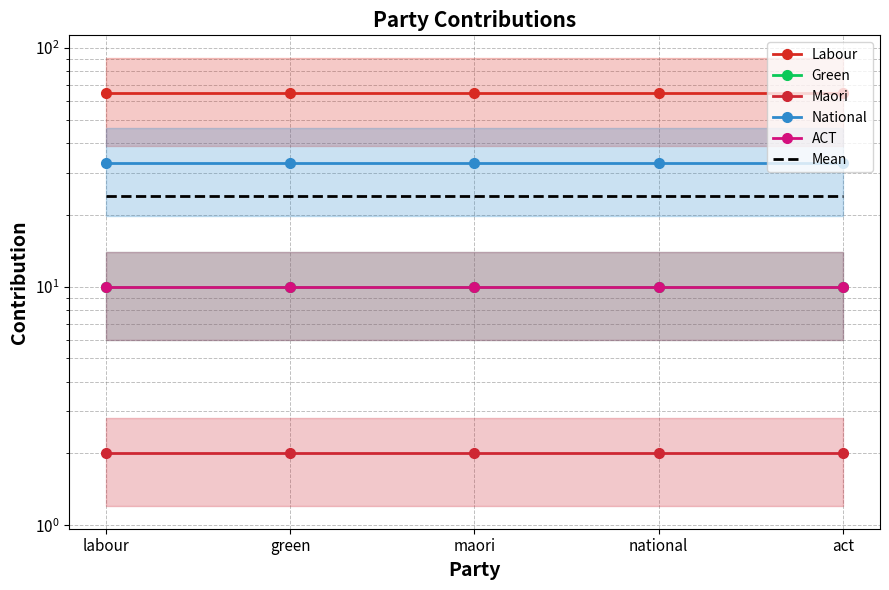

At which label does Labour reach its minimum?

labour